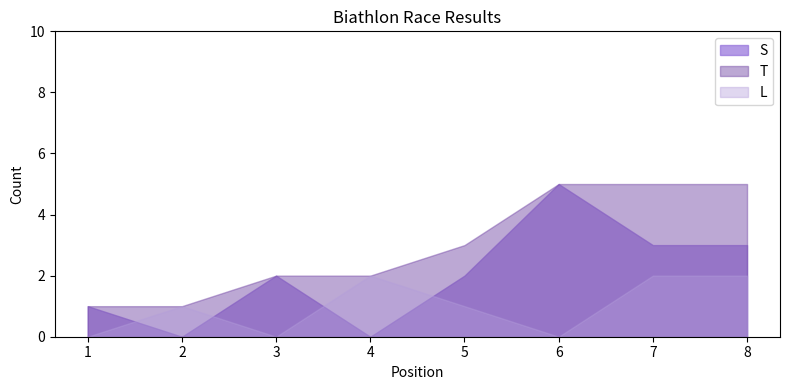

Reading left to right, list all the values displayed in this chart.

S: 1=1	2=0	3=2	4=0	5=2	6=5	7=3	8=3
T: 1=1	2=1	3=2	4=2	5=3	6=5	7=5	8=5
L: 1=0	2=1	3=0	4=2	5=1	6=0	7=2	8=2